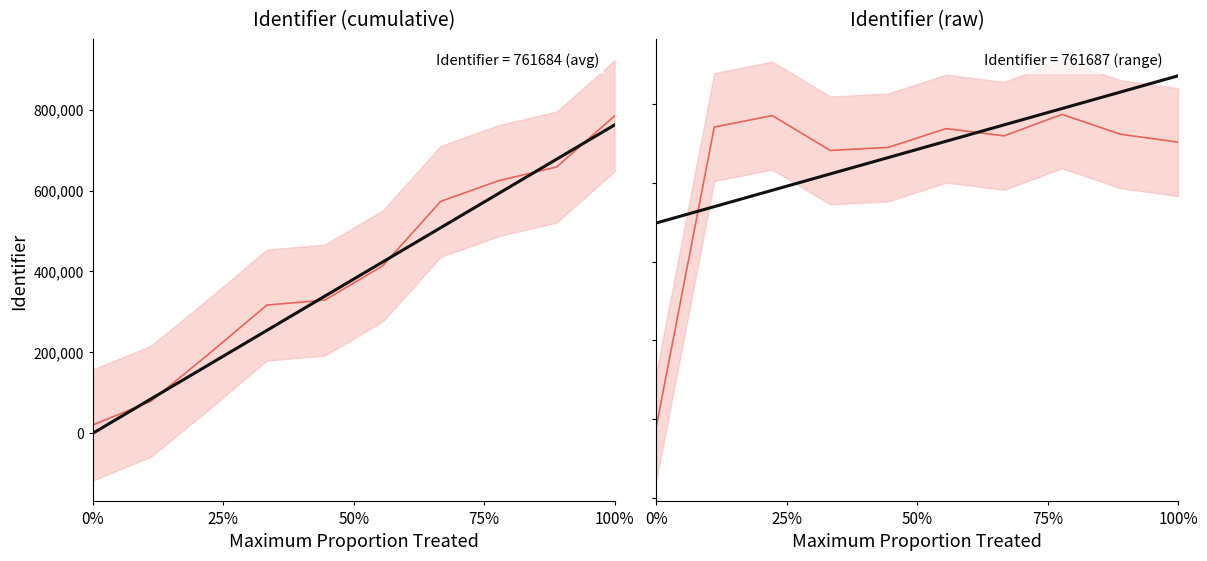

True or false: Identifier (cumulative) has more than 1 interior local peaks.

False